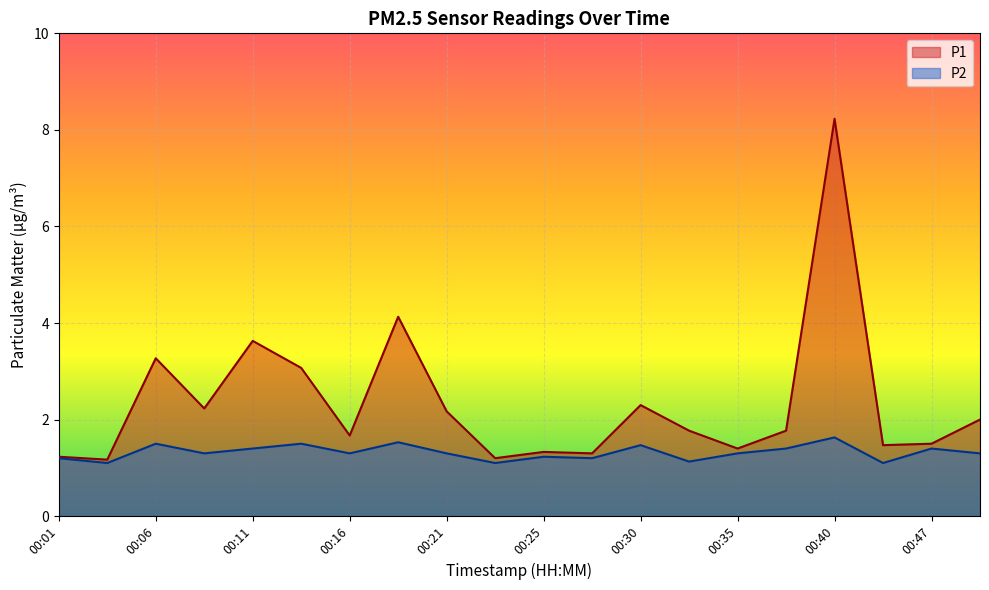

Which category has the highest value across all series?

00:40